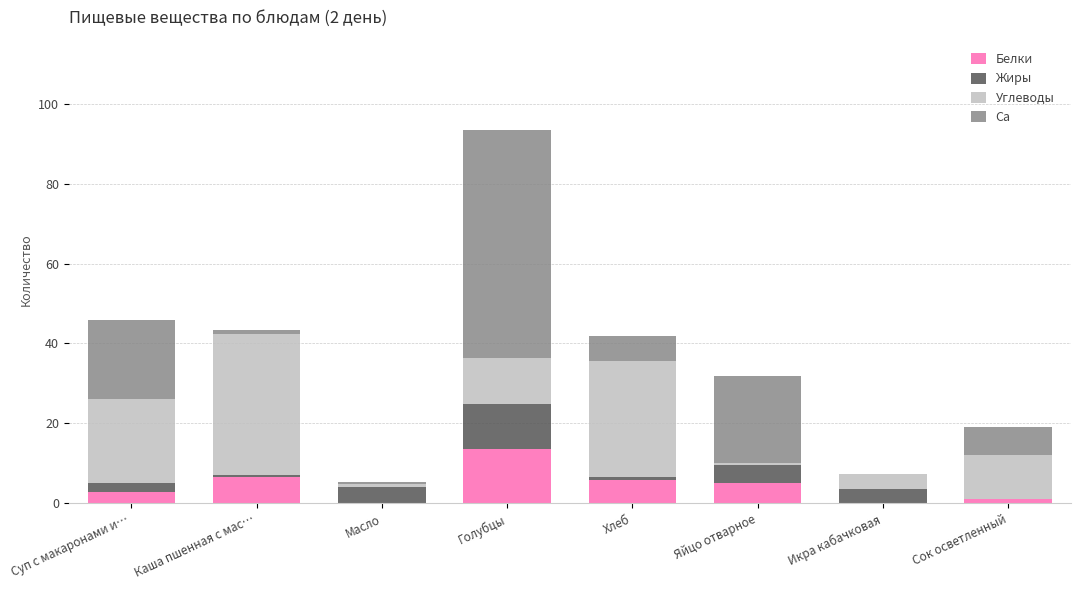

At which category is the sum across all series the highest?

Голубцы